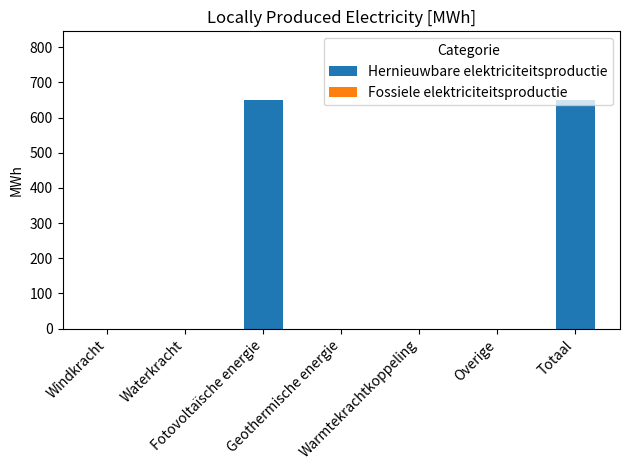

What is the sum of all values?

1300.2